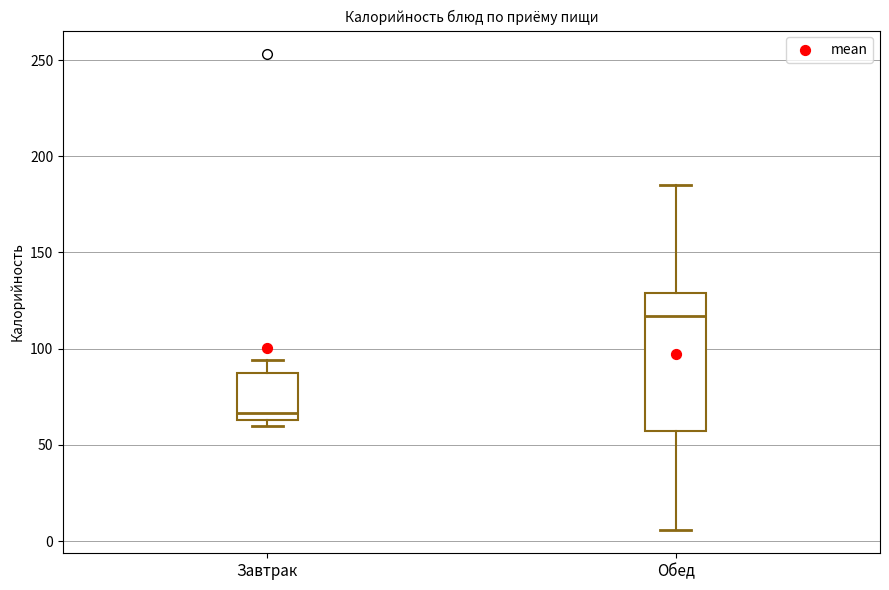

Which box is the tallest, from its lower edge to its upper edge?

Обед